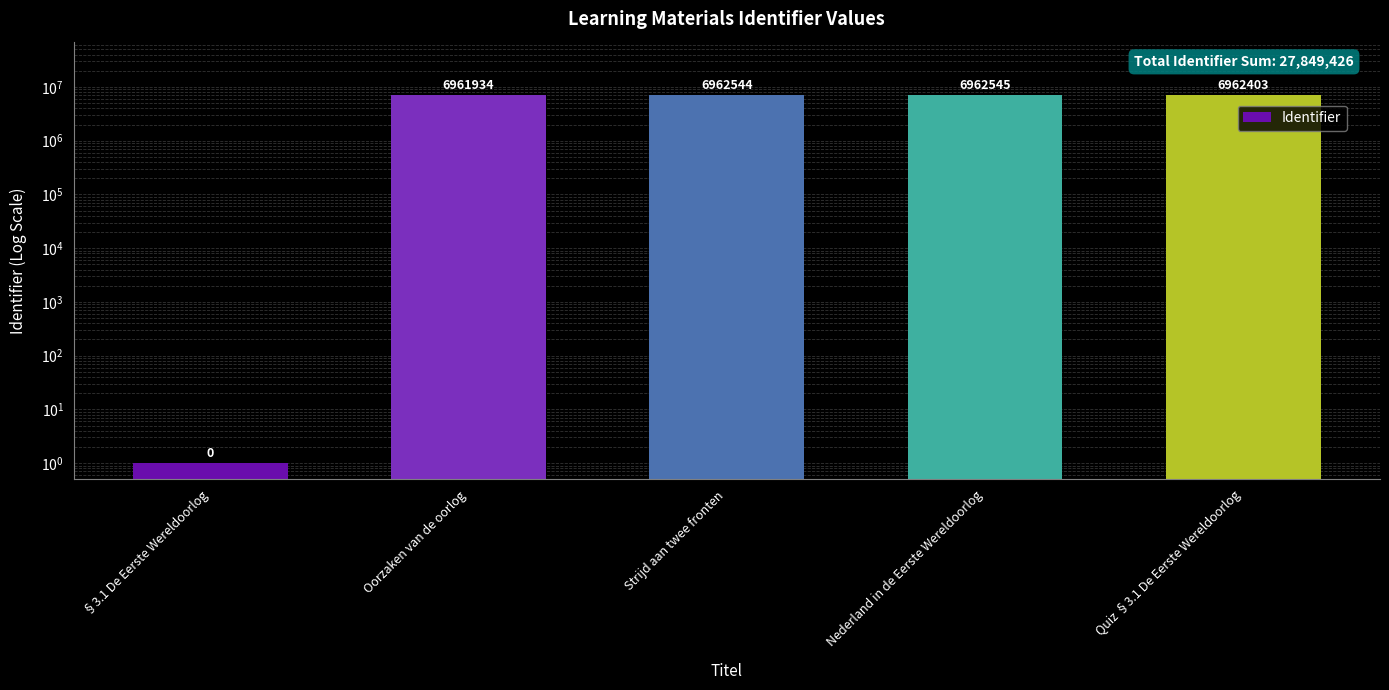

What is the value of the 5th bar from the left?

6962403